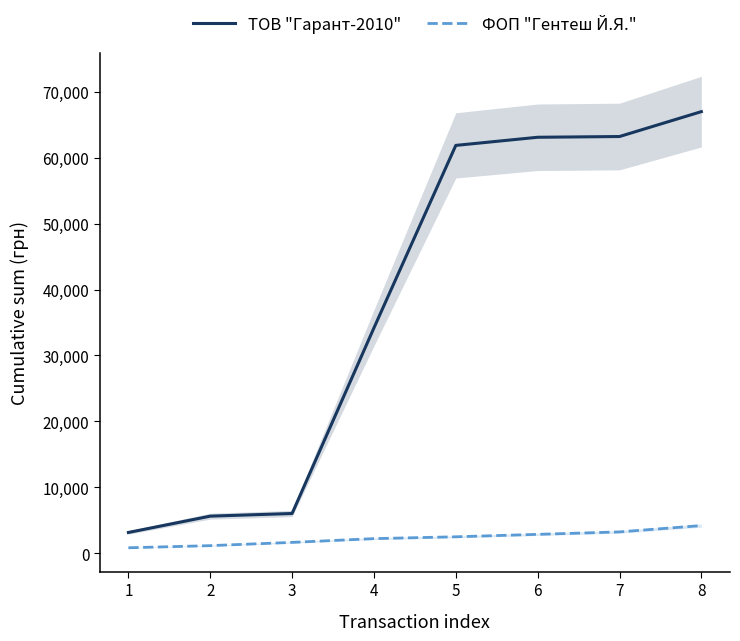

What is the value of the ФОП "Гентеш Й.Я." point at the 6th from the left?

2863.1